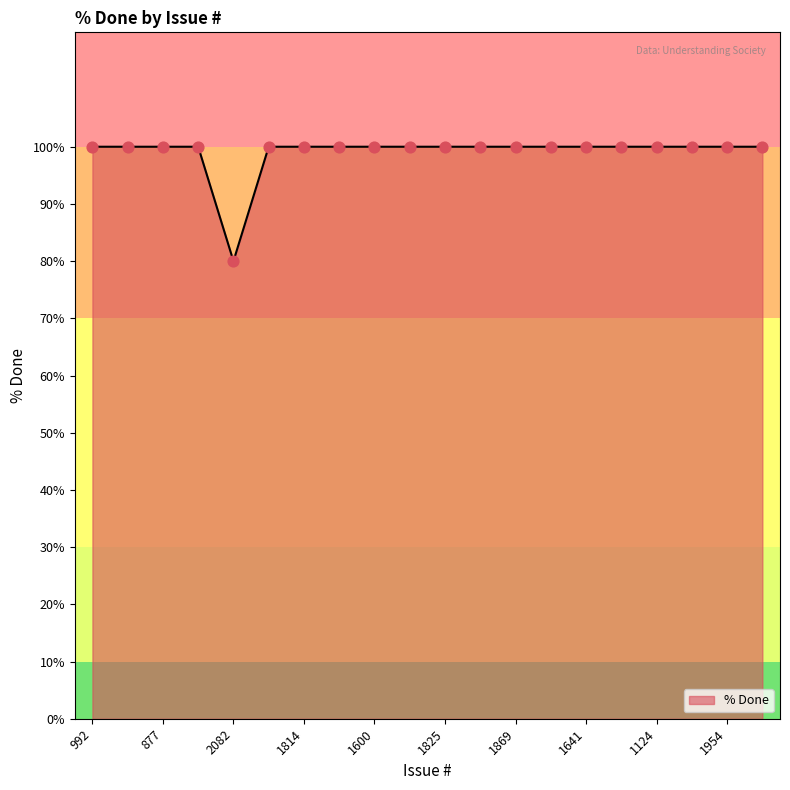

What is the difference between the maximum and minimum values?

20